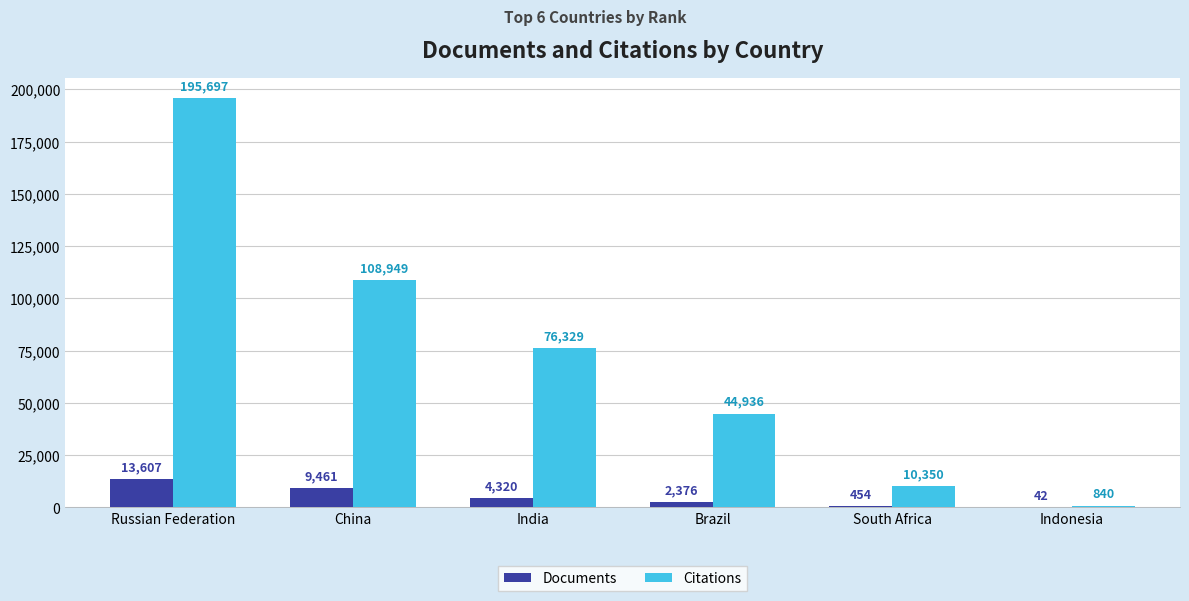

Between Brazil and Indonesia, which series saw the biggest shift?

Citations